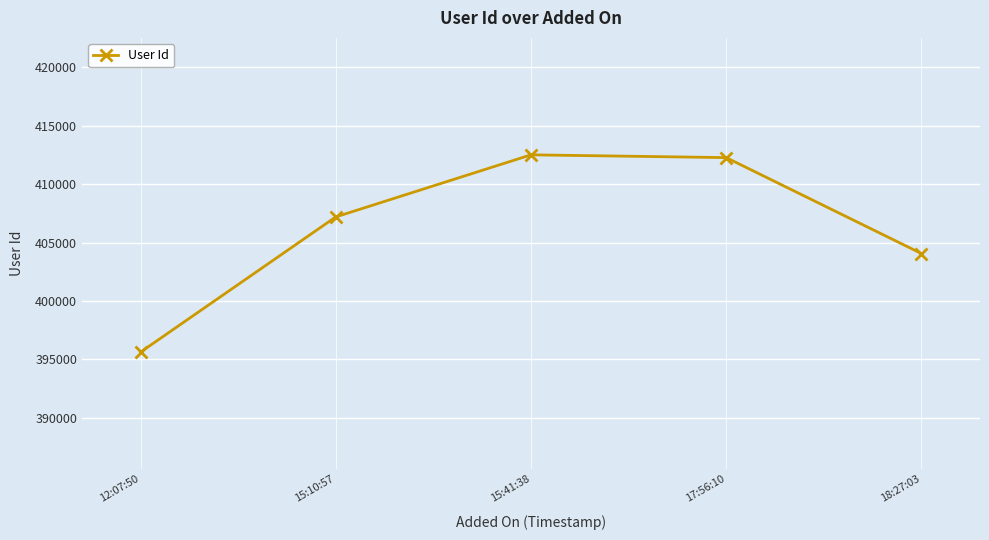

How many lines are shown in the chart?

1